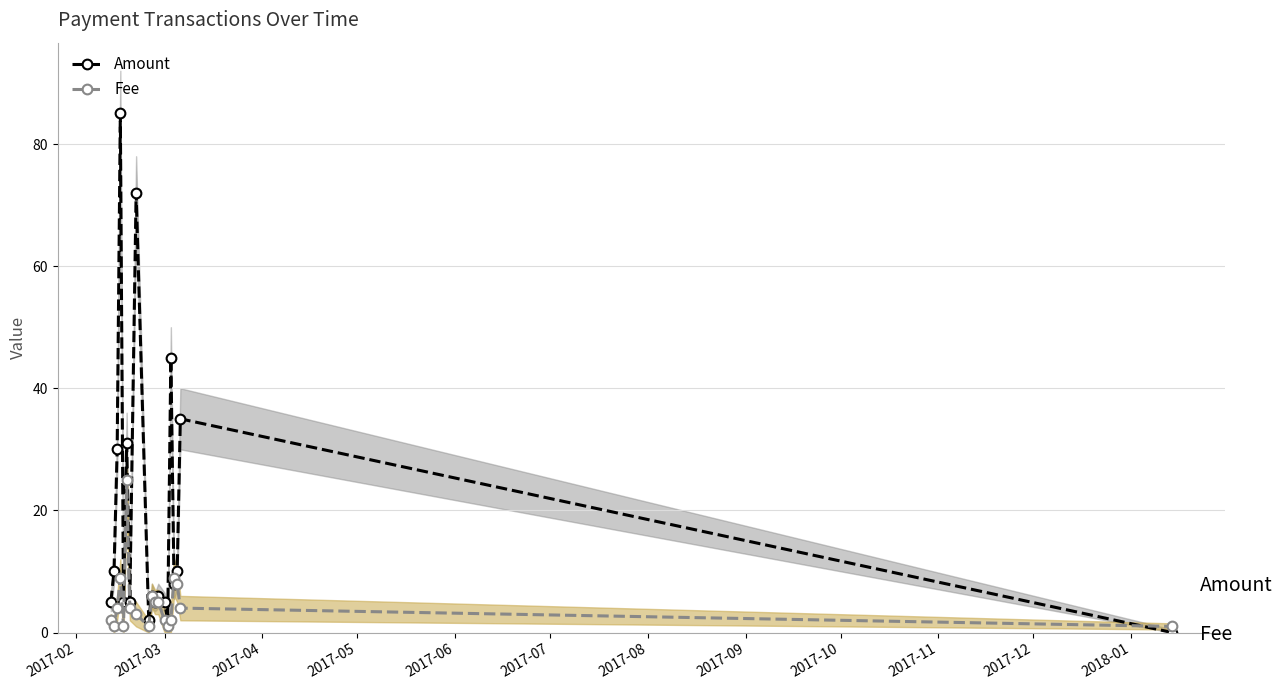

Which series has the largest range (max minus min)?

Amount